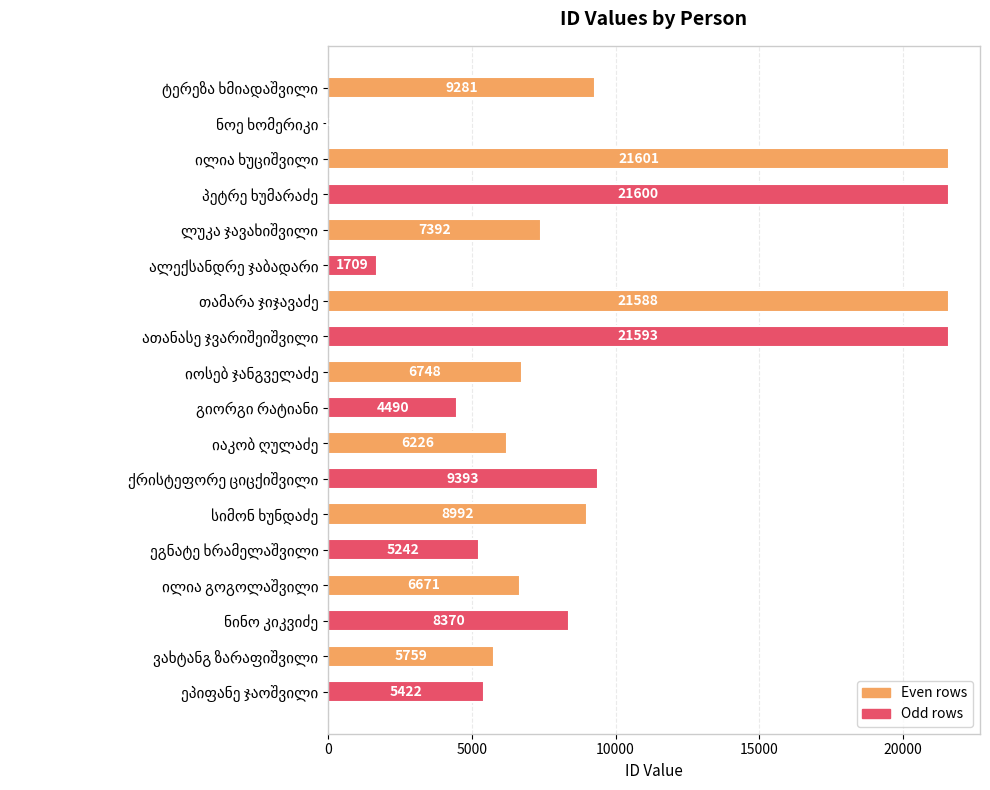

What is the greatest value displayed?

21601